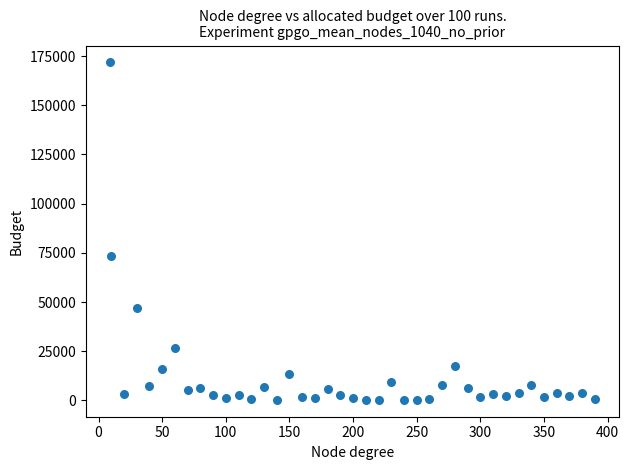

What Y value in the scatter plot is closest to 86043?

73632.4